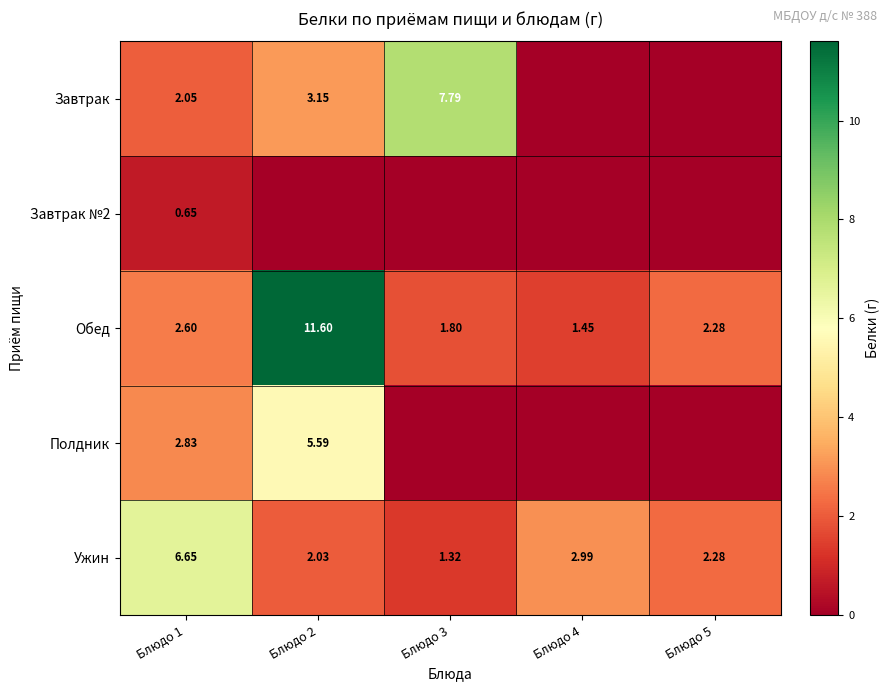

How many data points in Ужин are less than 2?

1